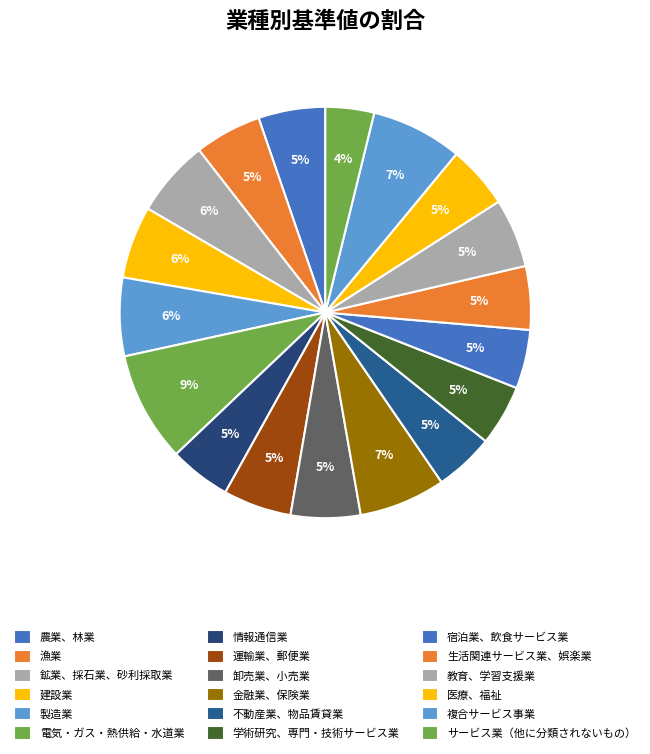

What percentage is NOT represented by 製造業?

93.8%